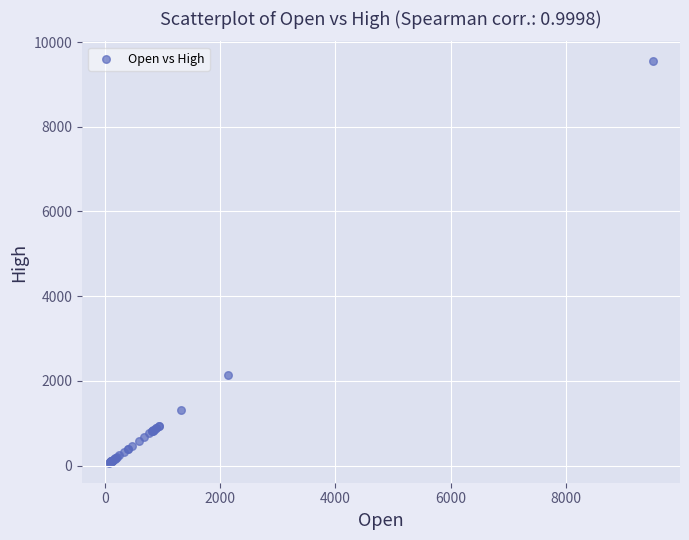

What Y value in the scatter plot is closest to 4804?

2139.2